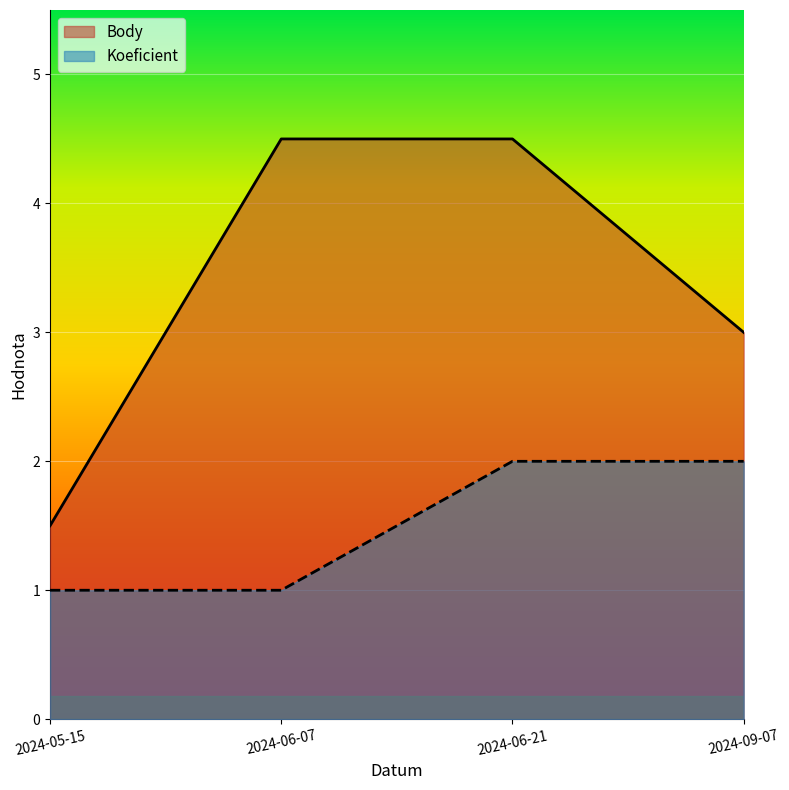

True or false: Body has more than 2 points higher than both neighbors.

False